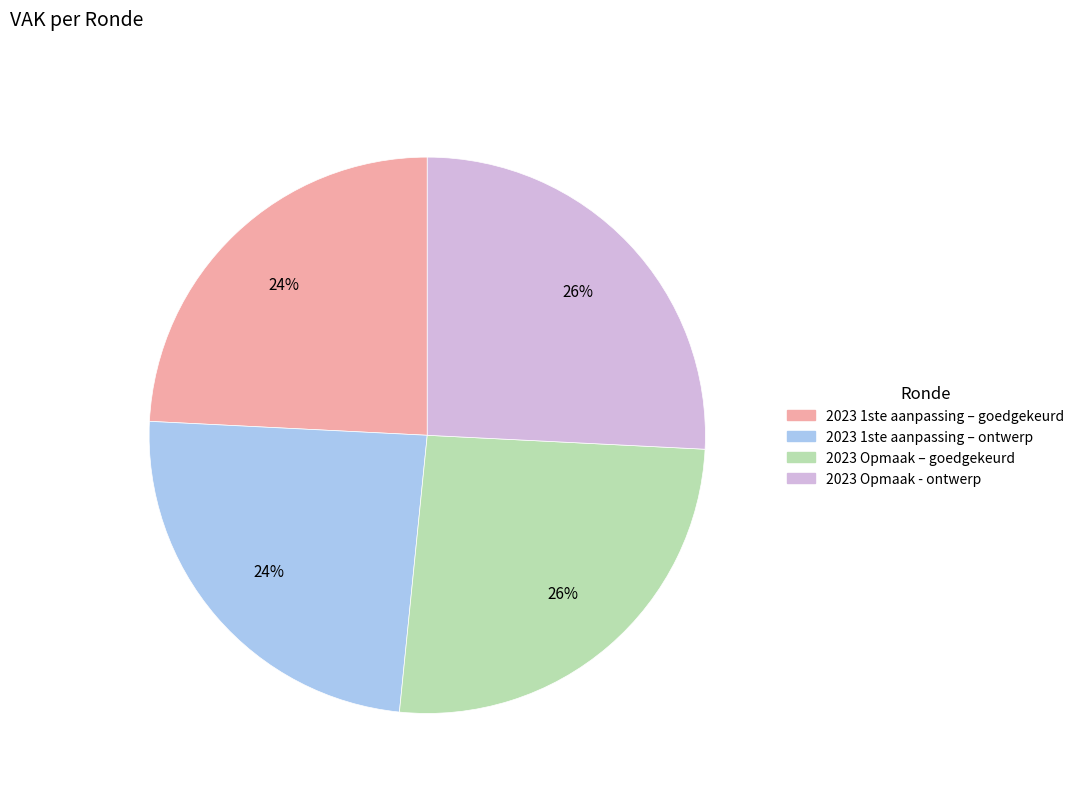

What percentage is the 2023 Opmaak – goedgekeurd slice, to the nearest percent?

26%